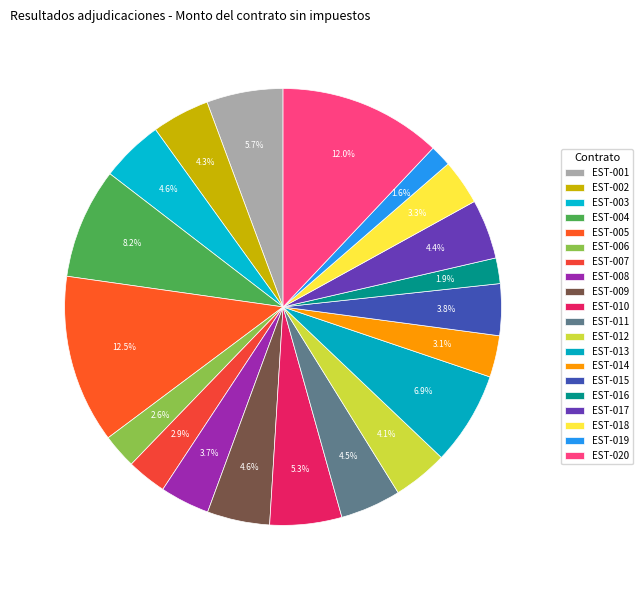

How many slices are in this pie chart?

20